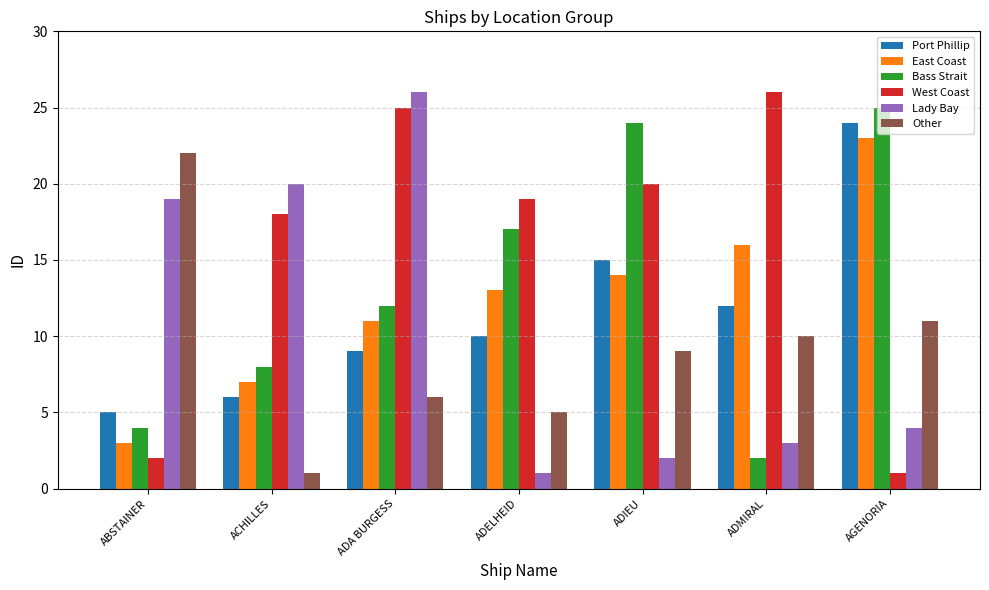

At ADIEU, list the series in order from smallest to largest.

Lady Bay, Other, East Coast, Port Phillip, West Coast, Bass Strait